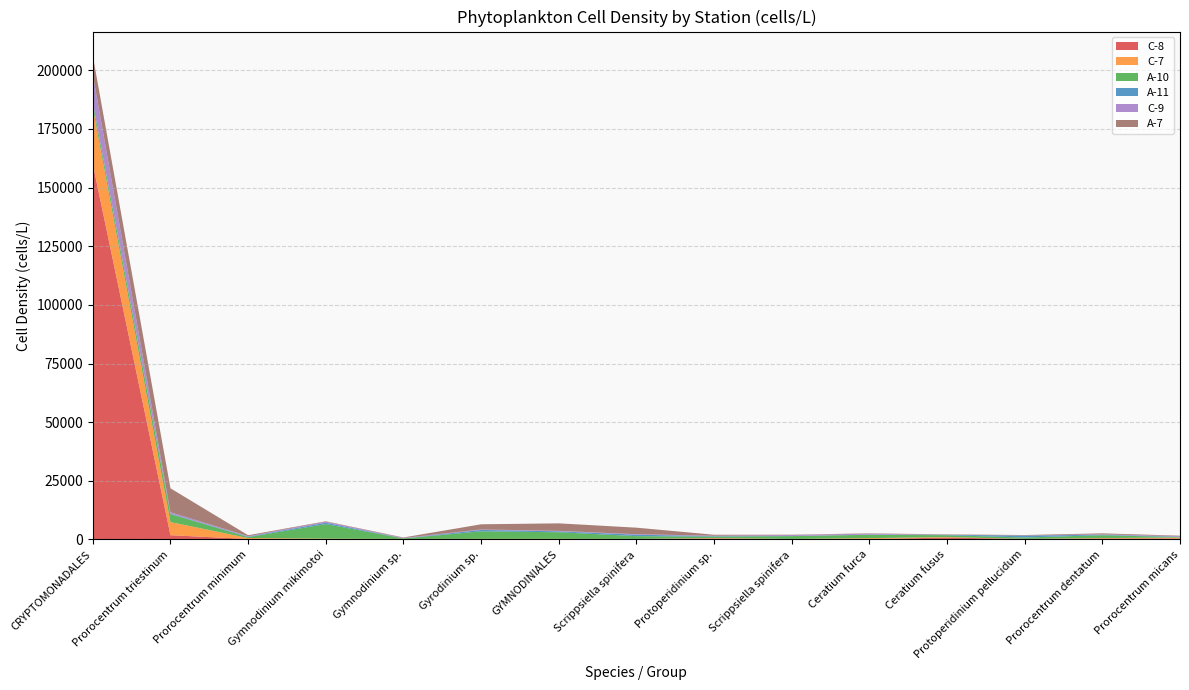

Reading left to right, what are all the values shown in this chart?

C-8: 160000	1800	200	140	20	60	60	200	400	20	160	800	200	400	400
C-7: 24000	5600	400	200	200	200	200	20	200	200	400	200	40	200	400
A-10: 2000	3400	400	6200	200	3200	2800	1200	600	1200	1420	800	600	1200	200
A-11: 200	200	200	600	20	600	400	600	200	60	60	160	800	200	200
C-9: 12000	600	200	400	200	200	200	200	200	400	400	40	40	200	200
A-7: 8000	10200	400	200	200	2200	3200	2800	400	140	160	160	200	400	200